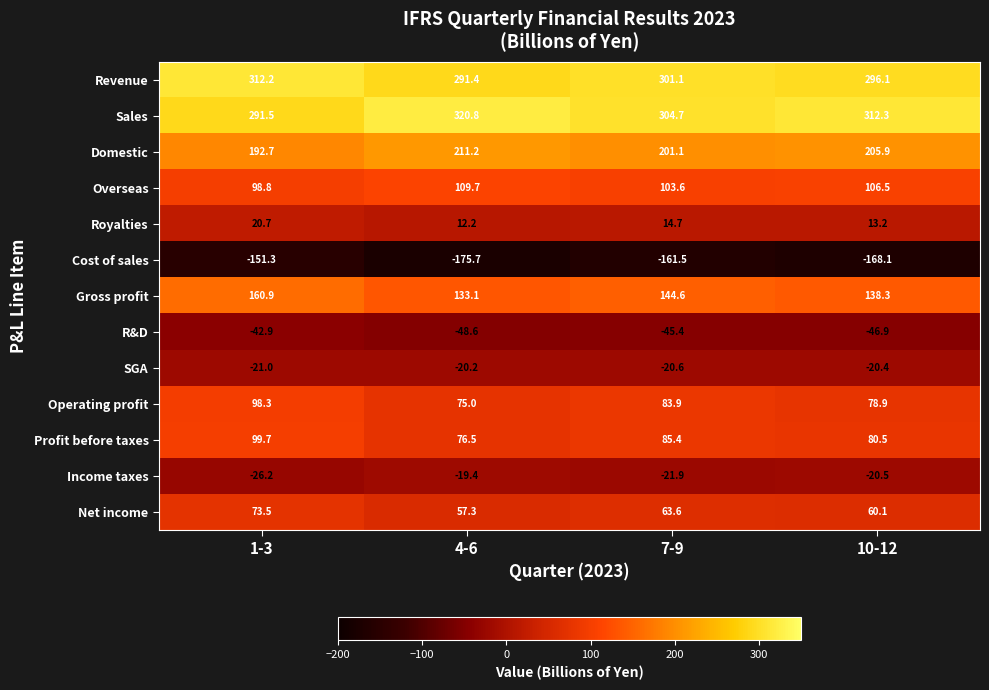

True or false: Royalties has a value of 4.8 at 1-3.

False